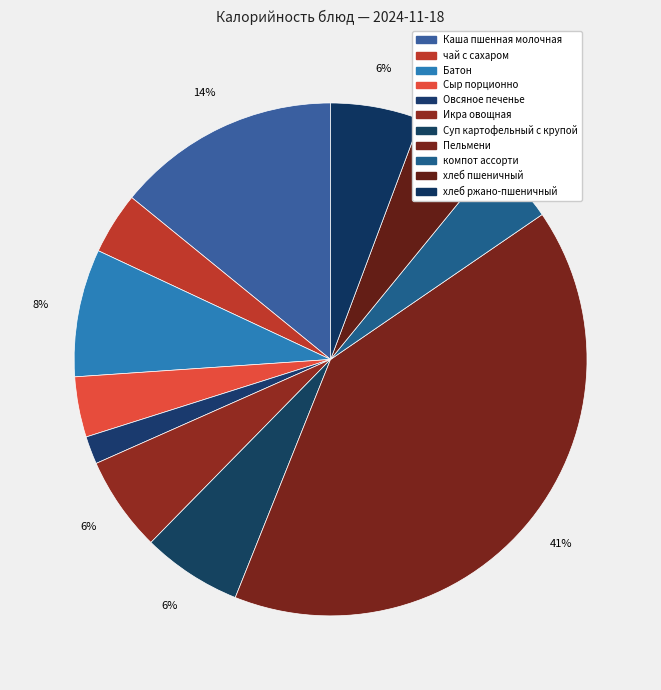

To the nearest percent, what is the average slice percentage?

9%